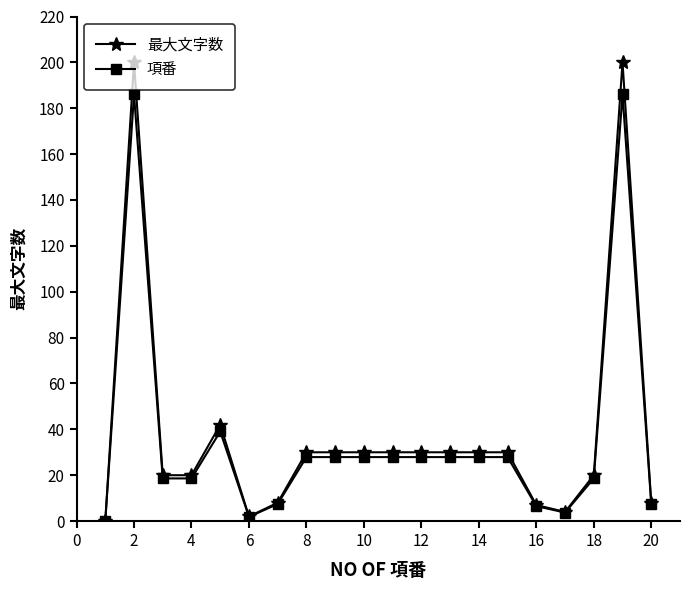

Which series has the widest spread of values?

最大文字数